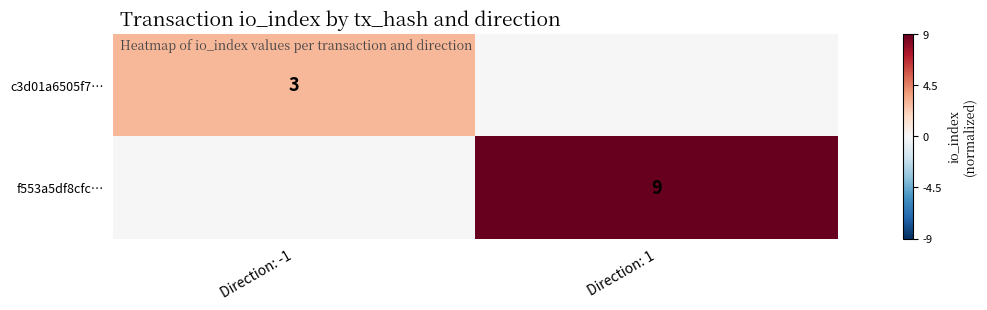

The f553a5df8cfc… series shows 9 at Direction: 1. True or false?

True